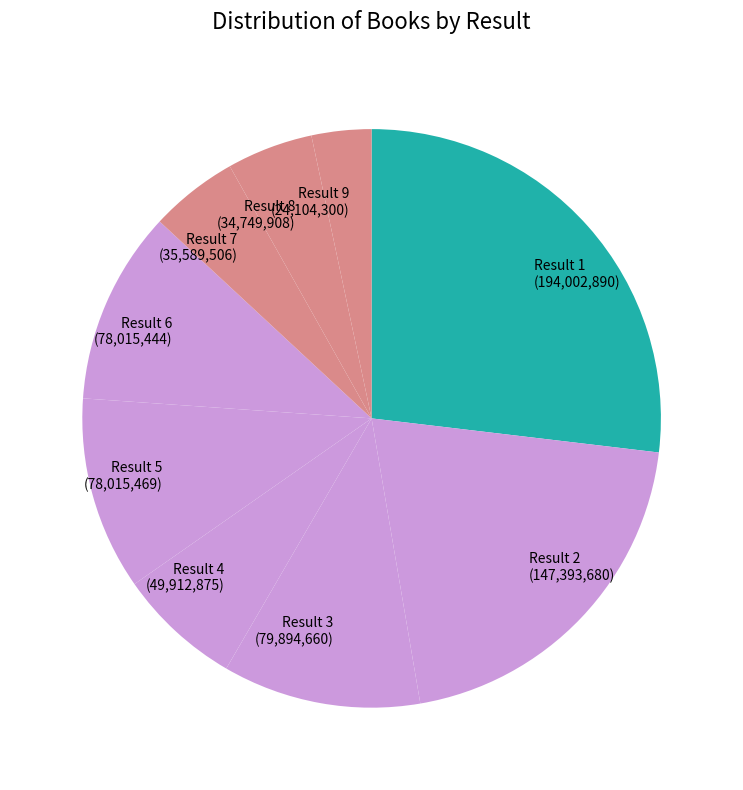

Which slice is the largest?

Result 1 (194,002,890)